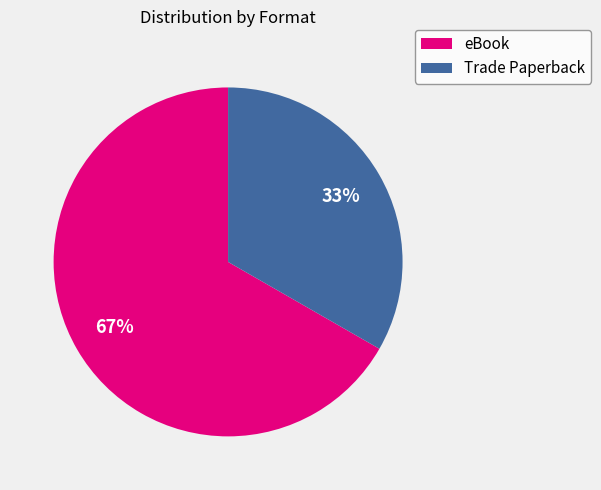

To the nearest percent, what is the average slice percentage?

50%